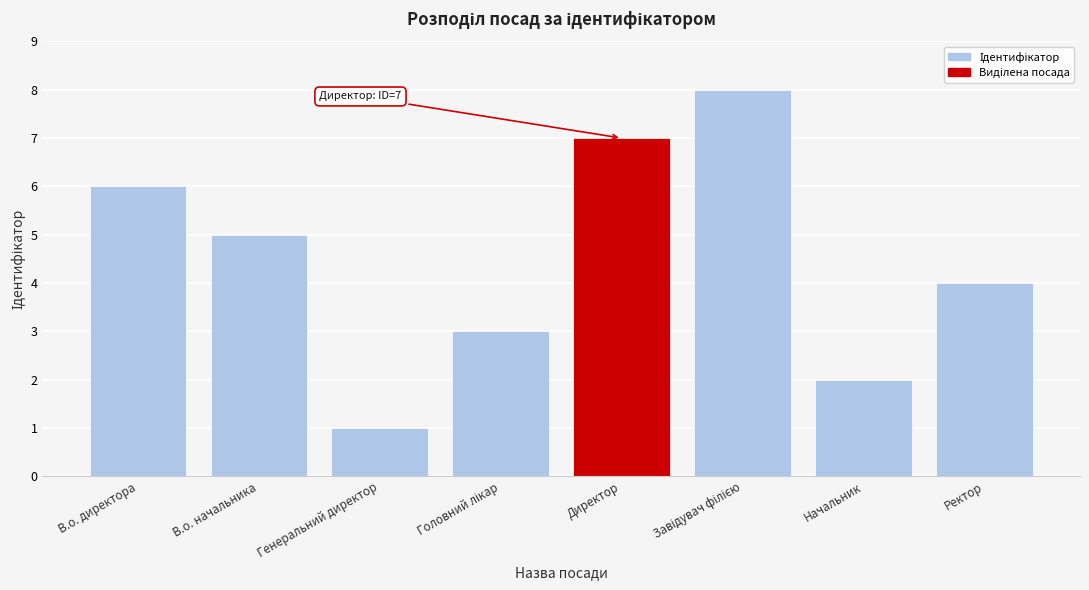

True or false: the data shows 0 at Начальник.

False